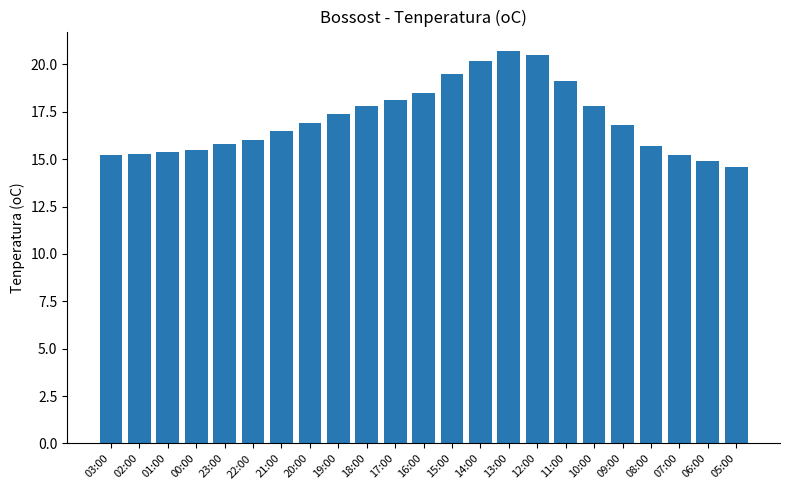

What is the difference between the values at 05:00 and 11:00?

4.5